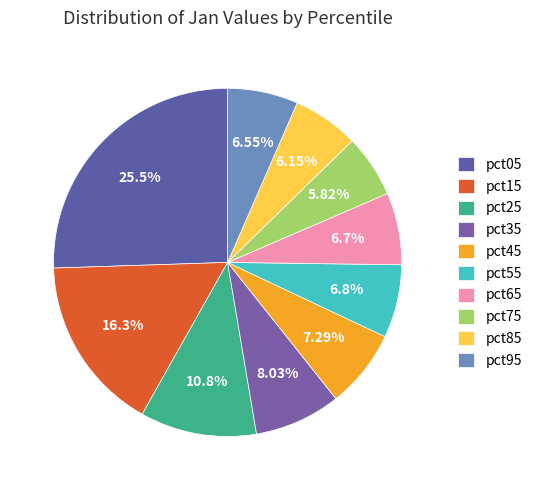

What is the largest slice in the pie chart?

pct05